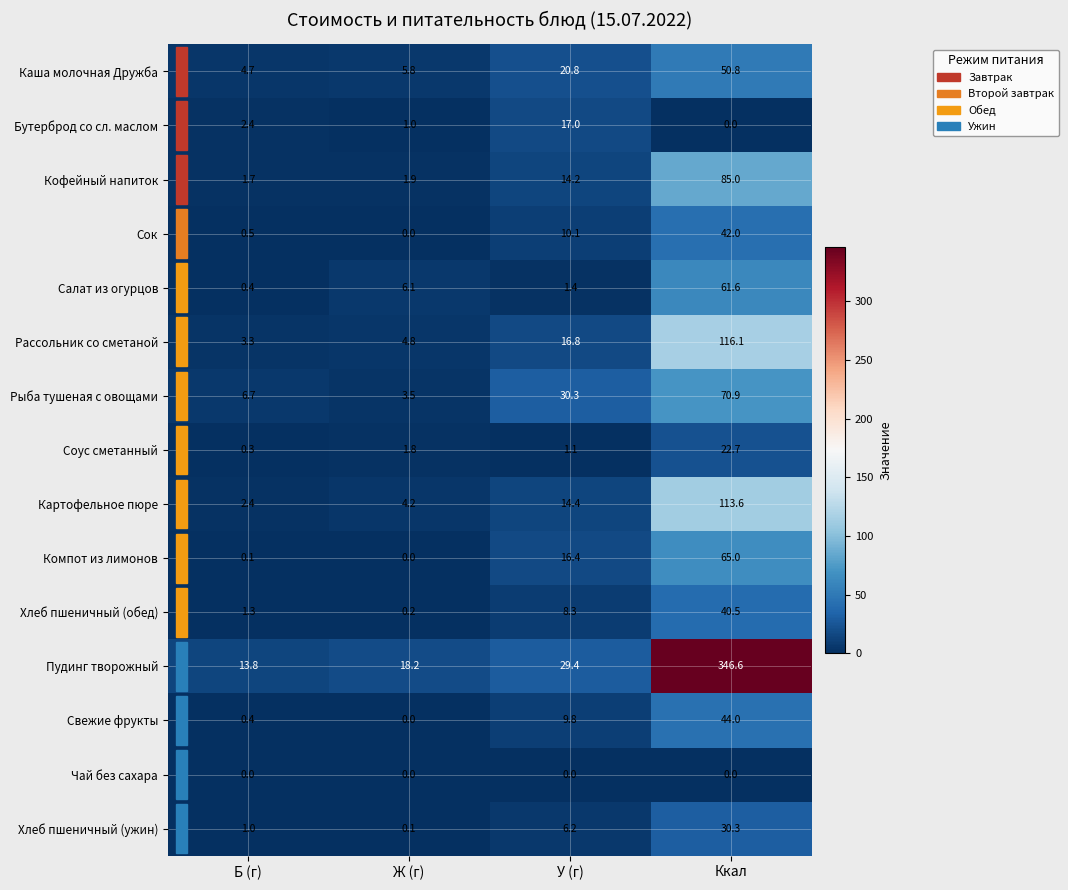

Read the Салат из огурцов value at Ккал.

61.6